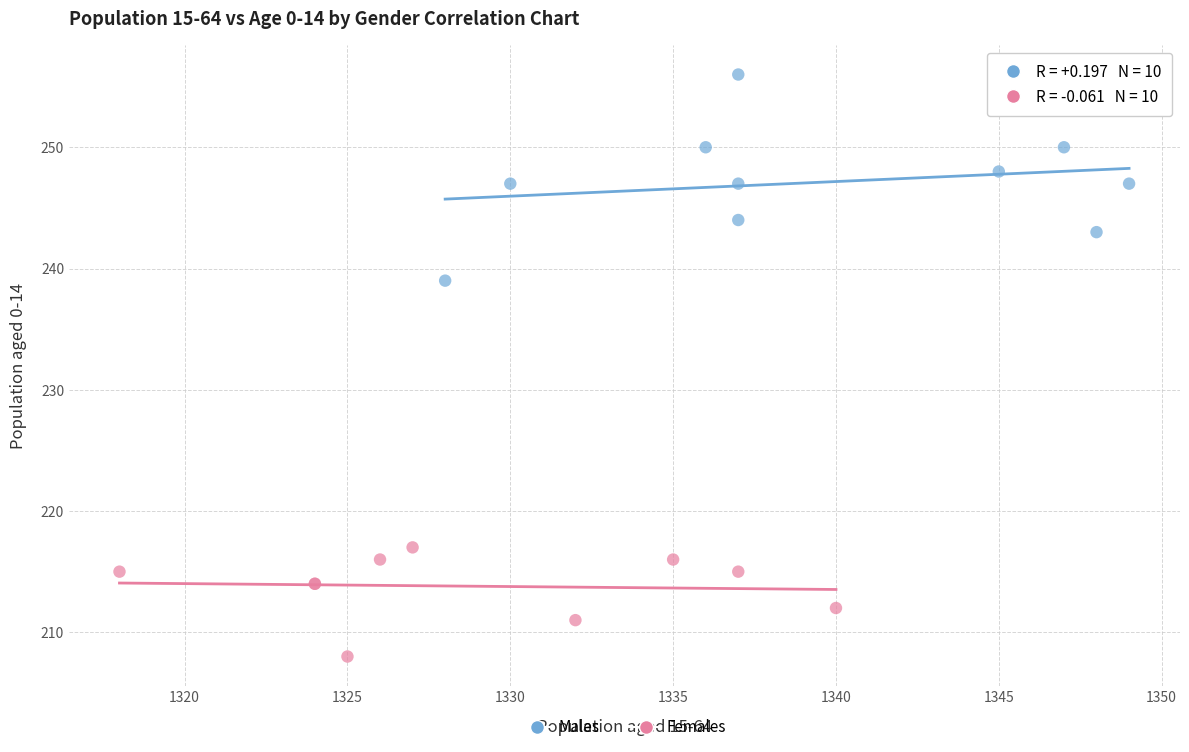

Which series reaches the minimum Y coordinate?

Females